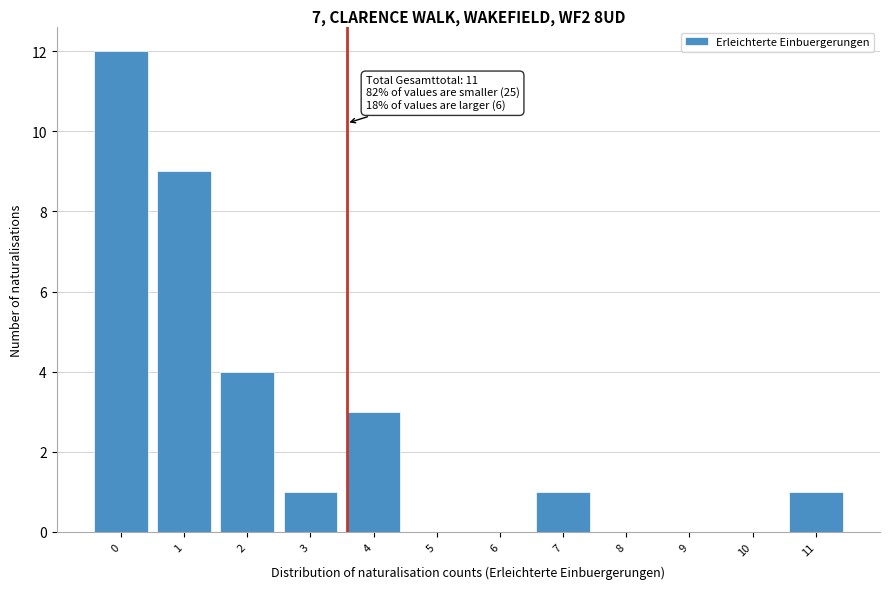

Reading left to right, list all the values displayed in this chart.

0=12	1=9	2=4	3=1	4=3	5=0	6=0	7=1	8=0	9=0	10=0	11=1